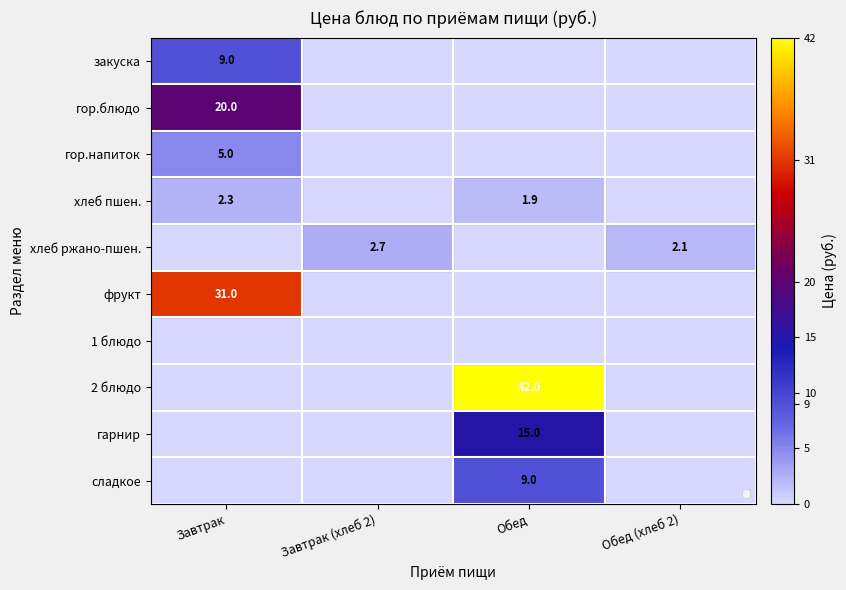

The value of хлеб пшен. at Завтрак is 3.3. True or false?

False